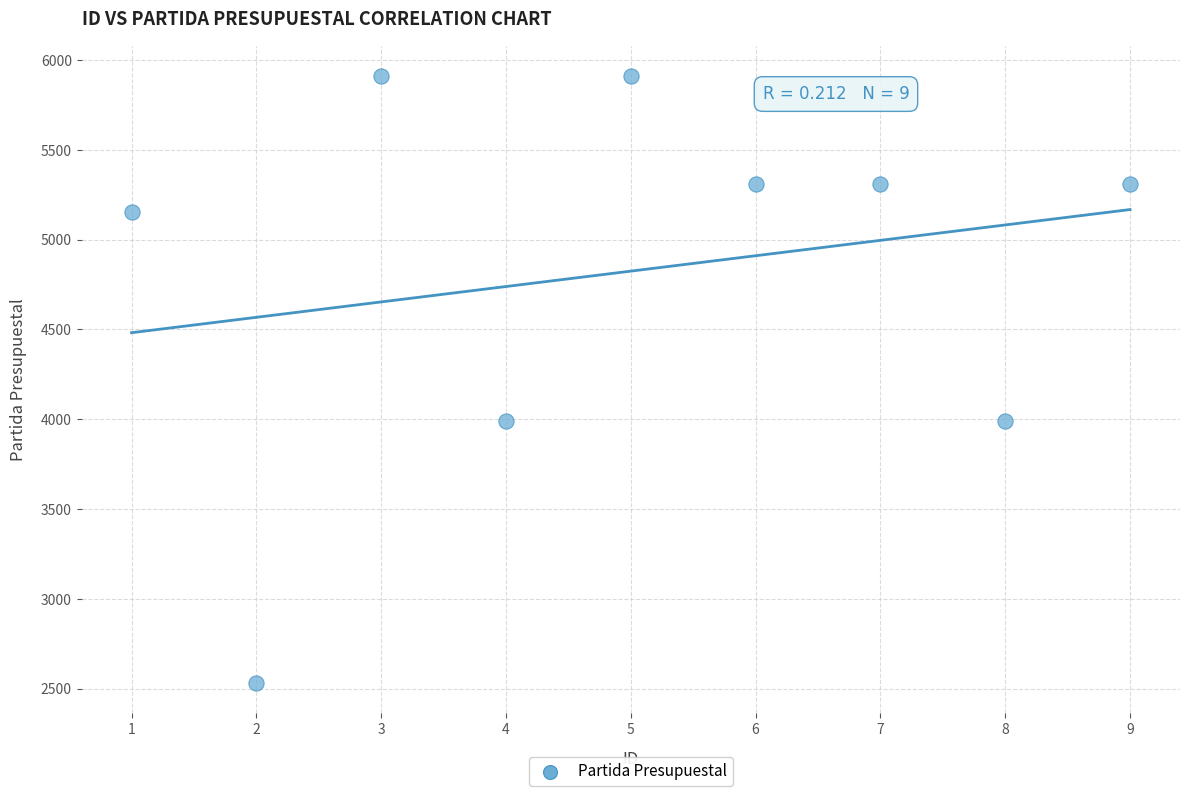

What is the range of X values (max minus min)?

8